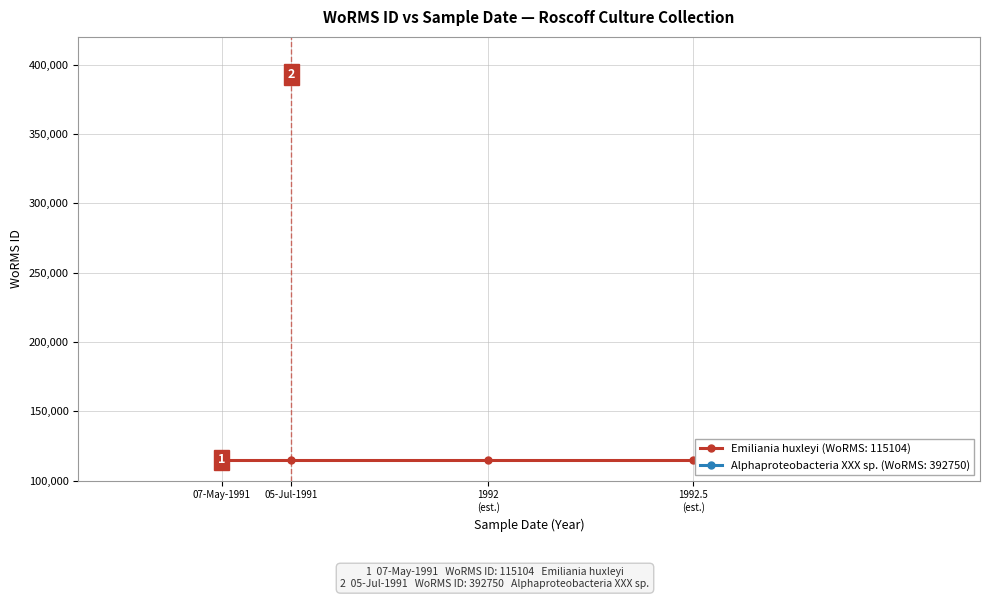

How many lines are shown in the chart?

1